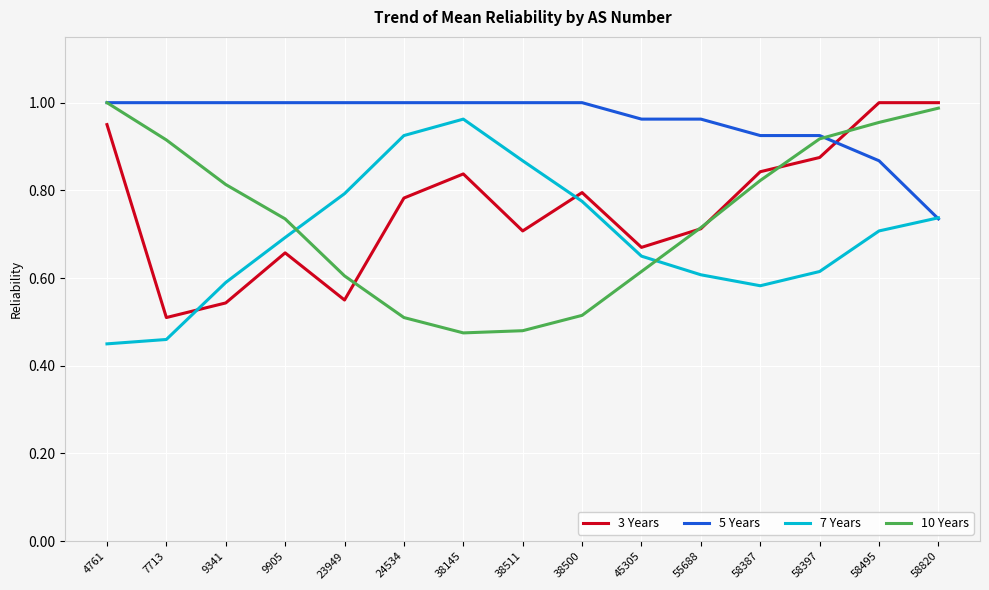

Where is 5 Years nearest to the value 0?

58820